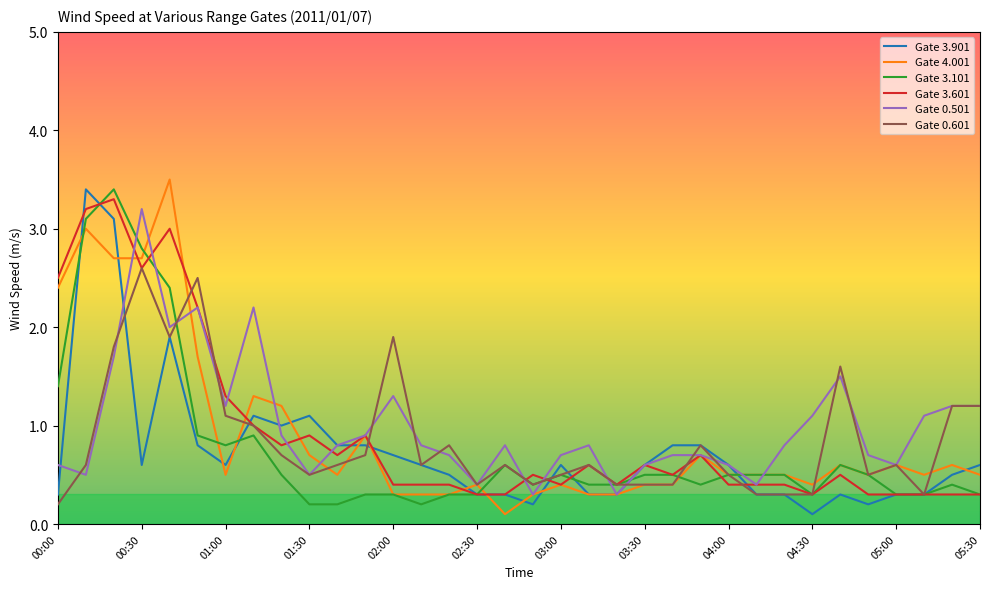

True or false: Gate 3.101 and Gate 0.501 cross at least once.

True